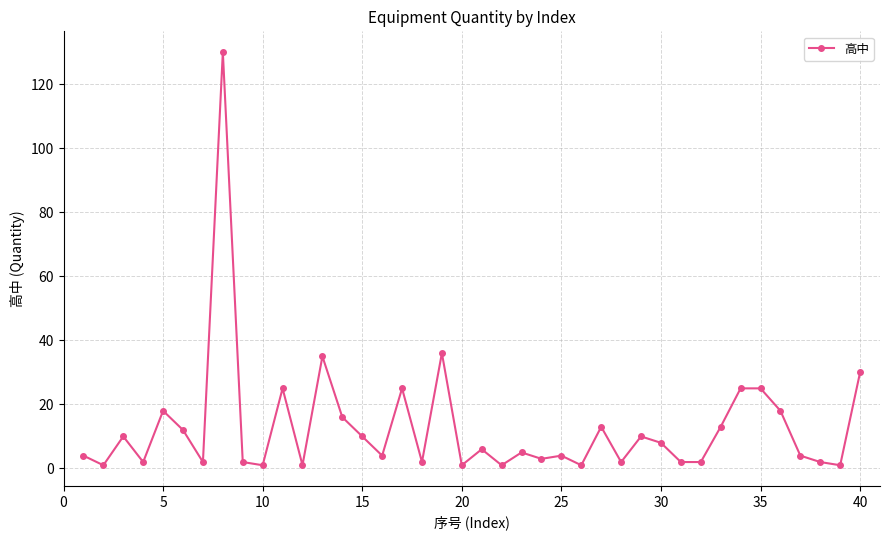

What is the sum of all values?

512